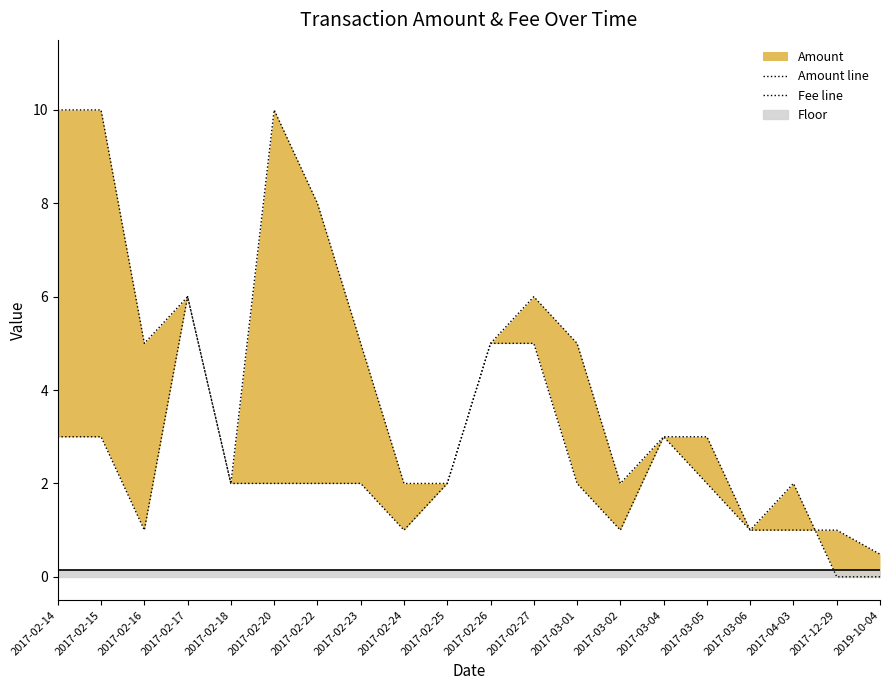

What is the label of the 9th point from the left?

2017-02-24